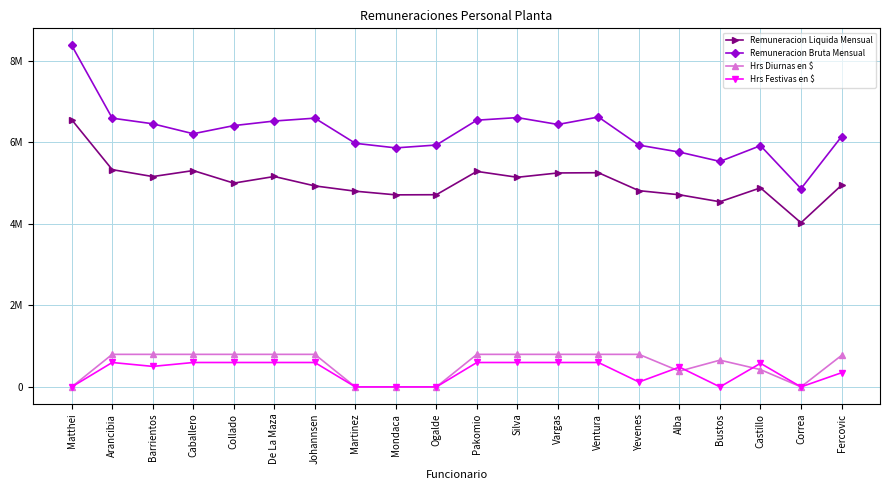

What is the label of the 20th point from the left?

Fercovic